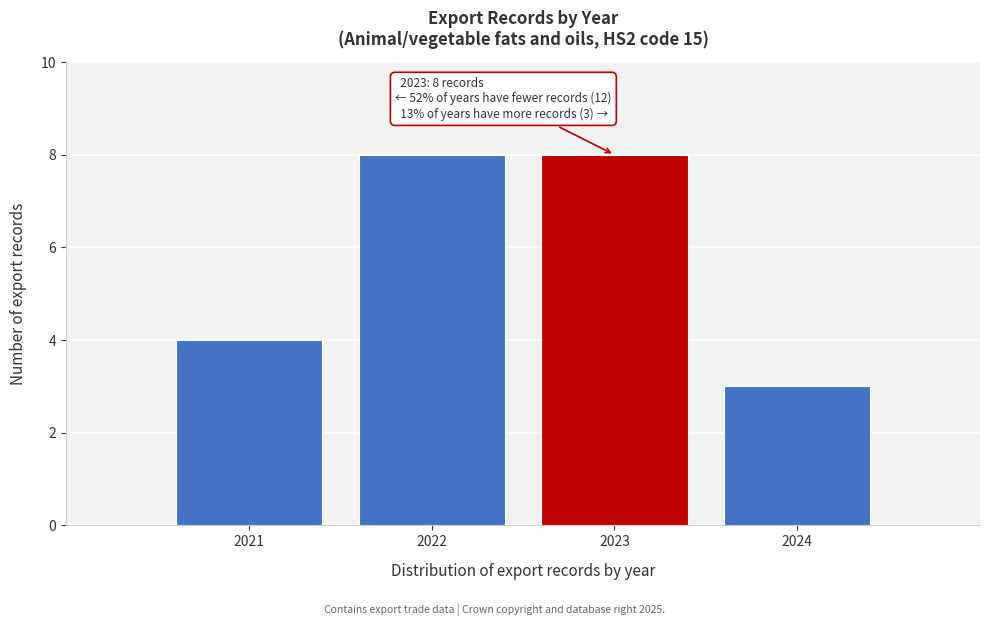

Reading left to right, transcribe all the data shown in this chart.

2021=4	2022=8	2023=8	2024=3